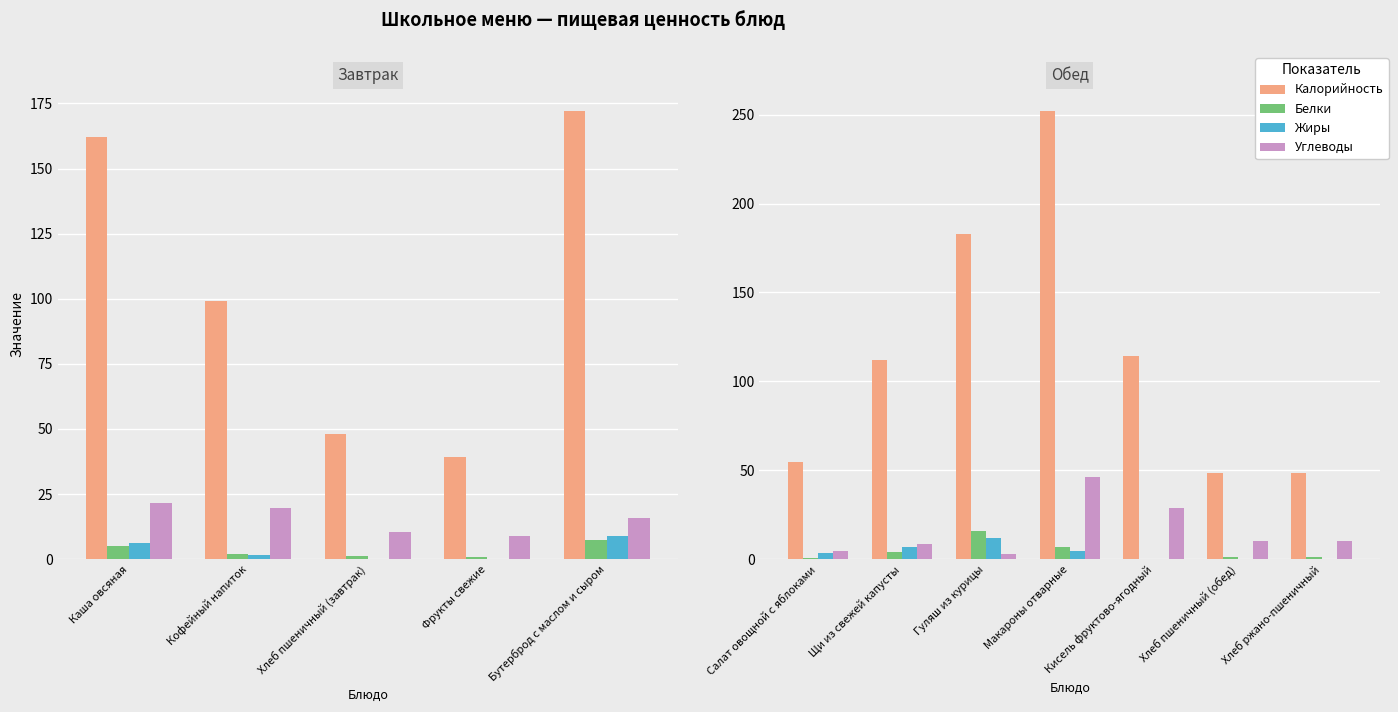

True or false: Углеводы has a value of 11.7 at Щи из свежей капусты.

False